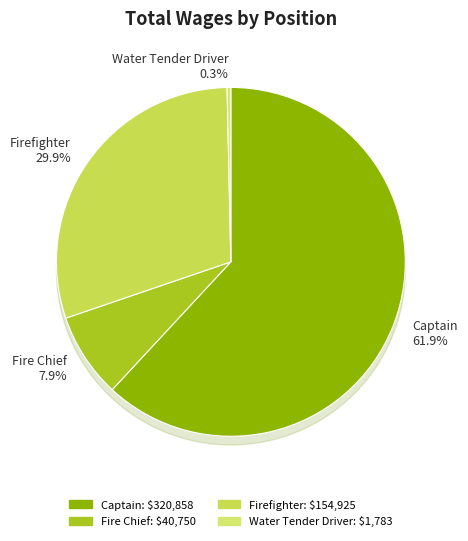

Is the sum of Fire Chief and Firefighter greater than half?

No